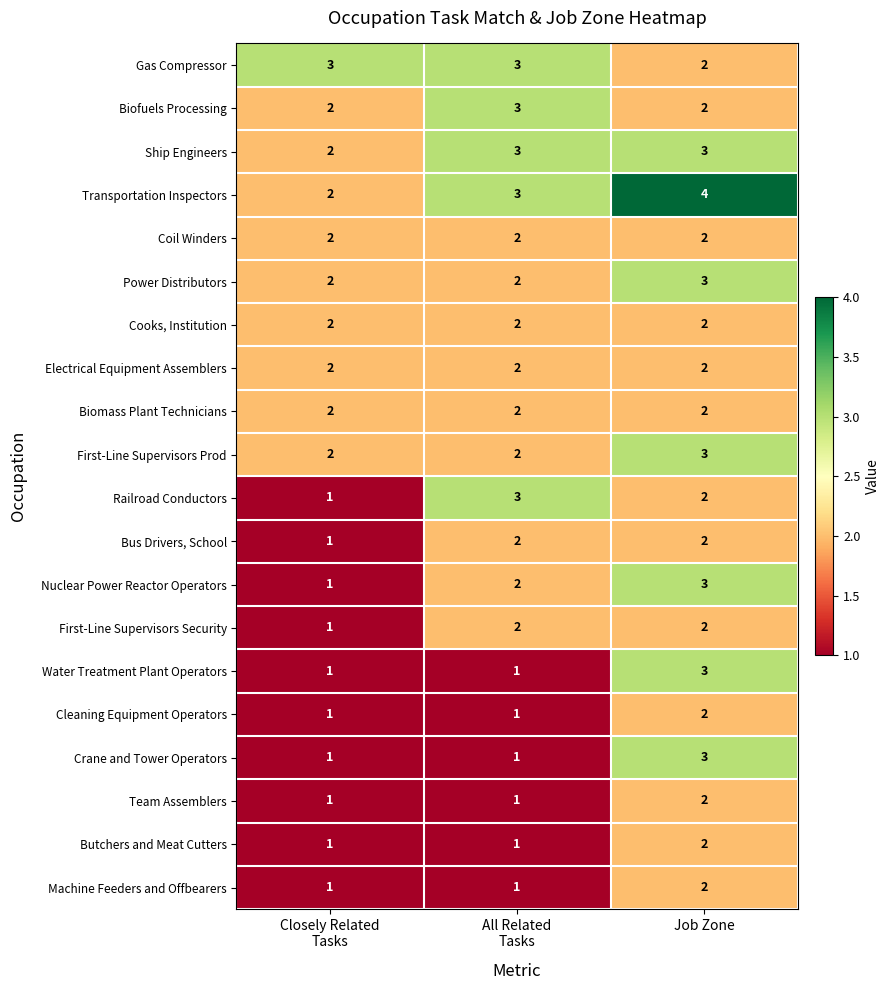

What is the sum of all Biomass Plant Technicians values?

6